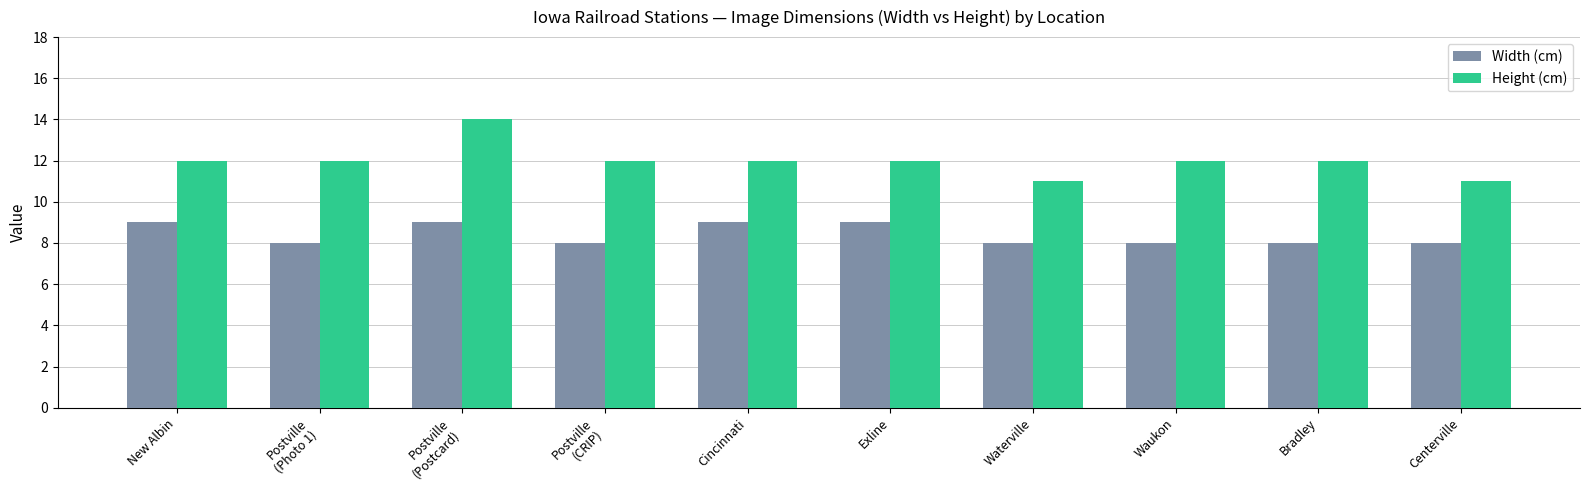

Reading left to right, list all the values displayed in this chart.

Width (cm): 9	8	9	8	9	9	8	8	8	8
Height (cm): 12	12	14	12	12	12	11	12	12	11